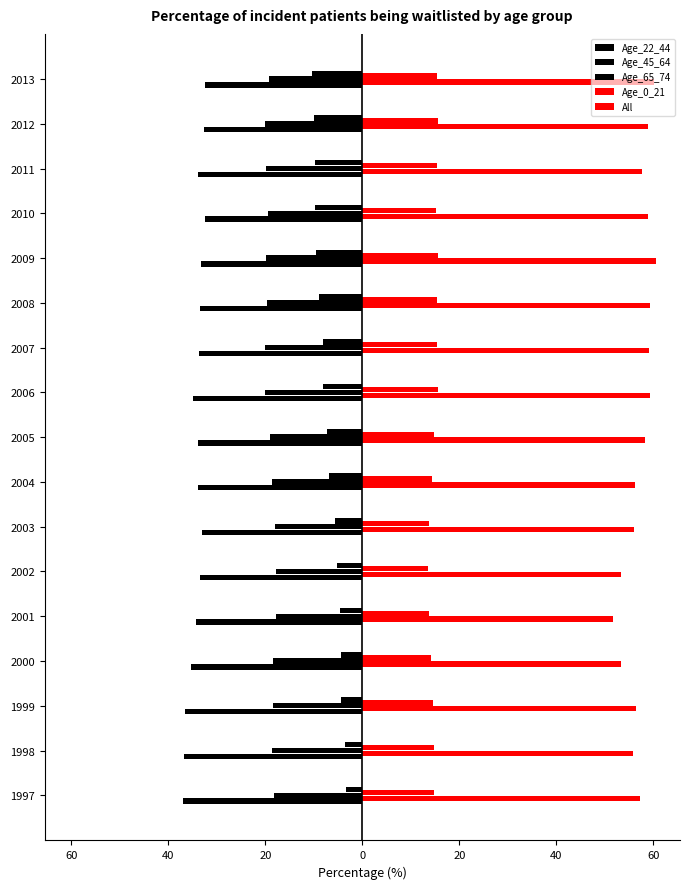

What is the label of the 10th bar from the right?

60